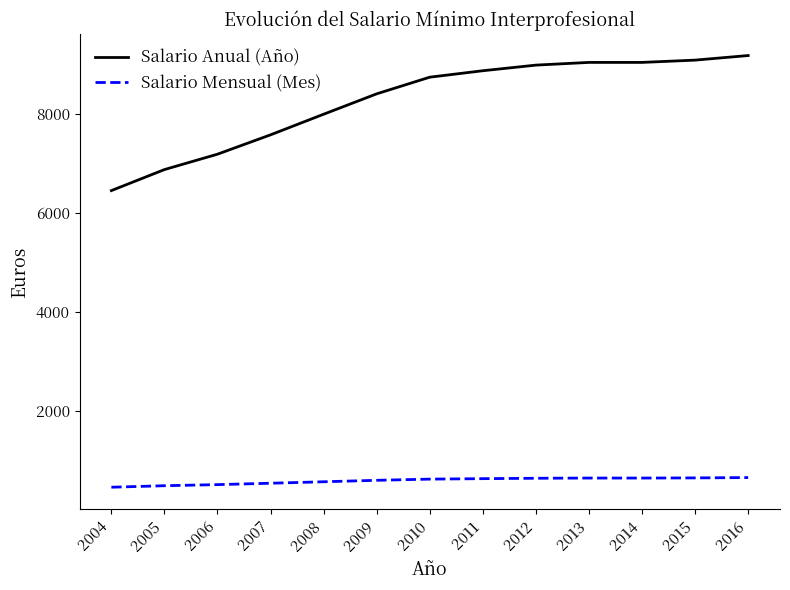

What is the sum of all Salario Anual (Año) values?

107364.6